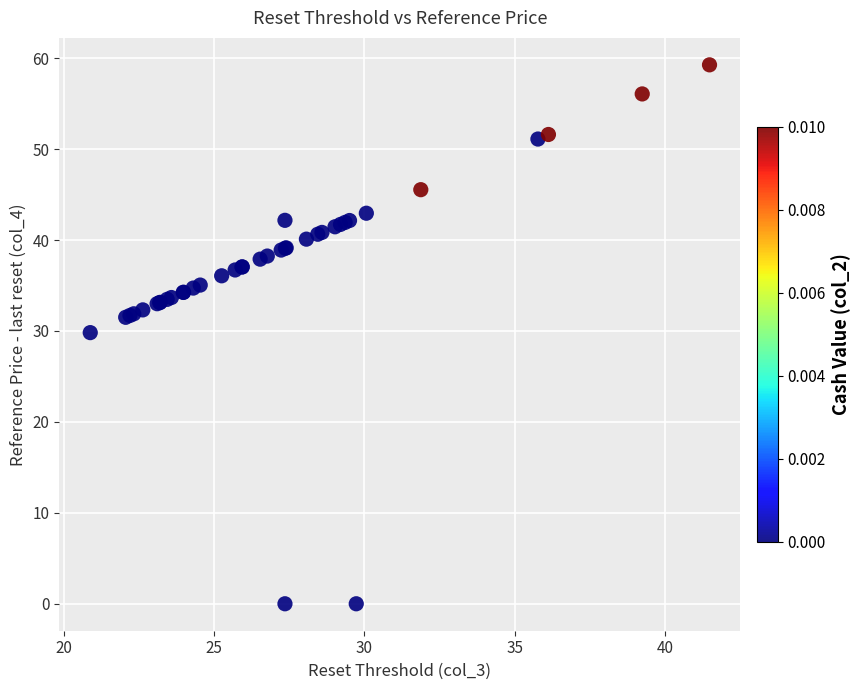

What Y value in the scatter plot is closest to 29?

29.8